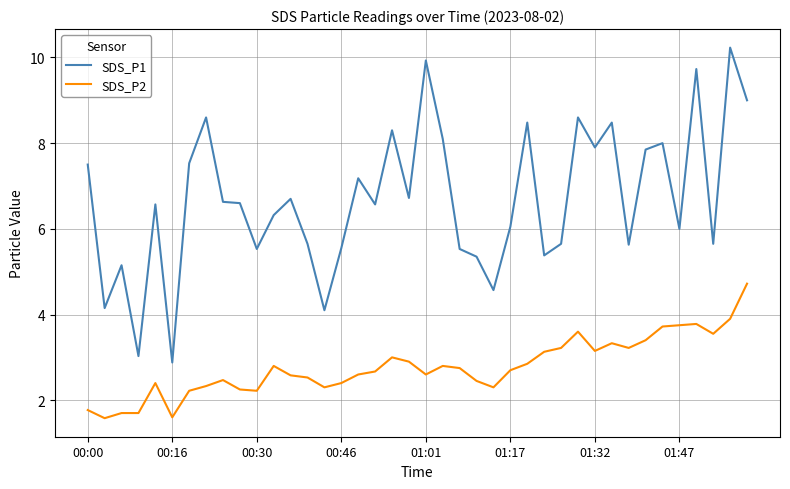

What are all the series names shown in the legend?

SDS_P1, SDS_P2